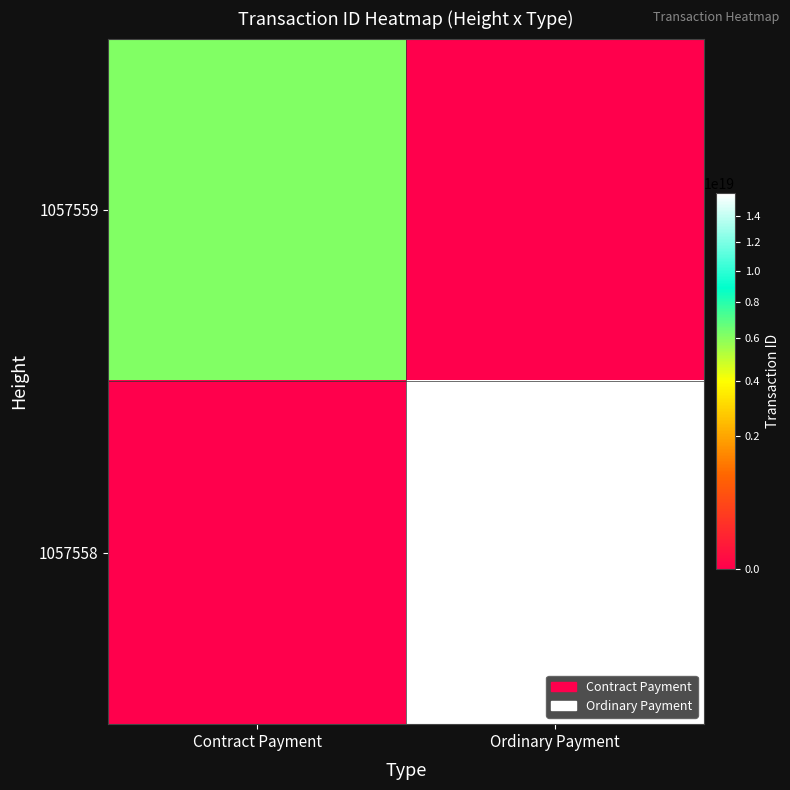

What is the difference between the highest and lowest values at Contract Payment?

6191792862230409216